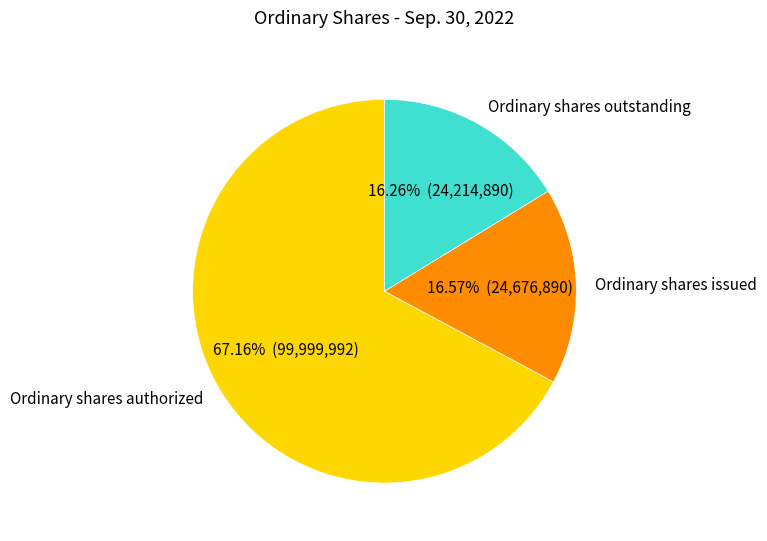

How many segments does this pie chart have?

3